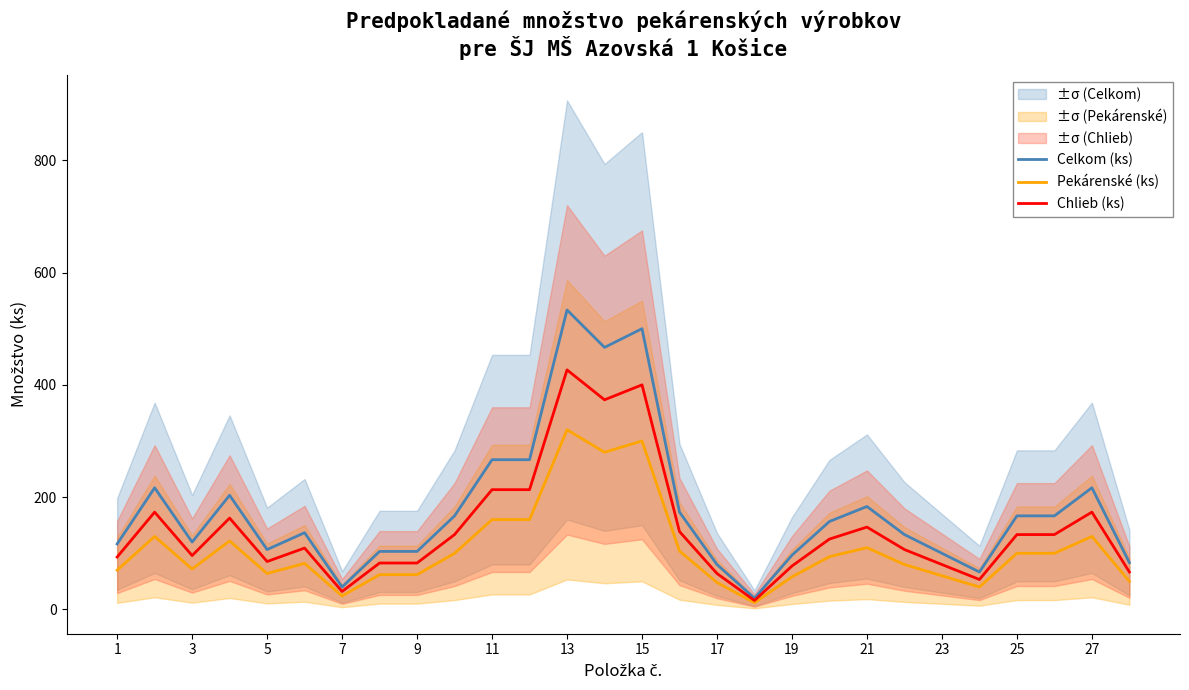

What is the highest value of the Pekárenské (ks) series?

320.0